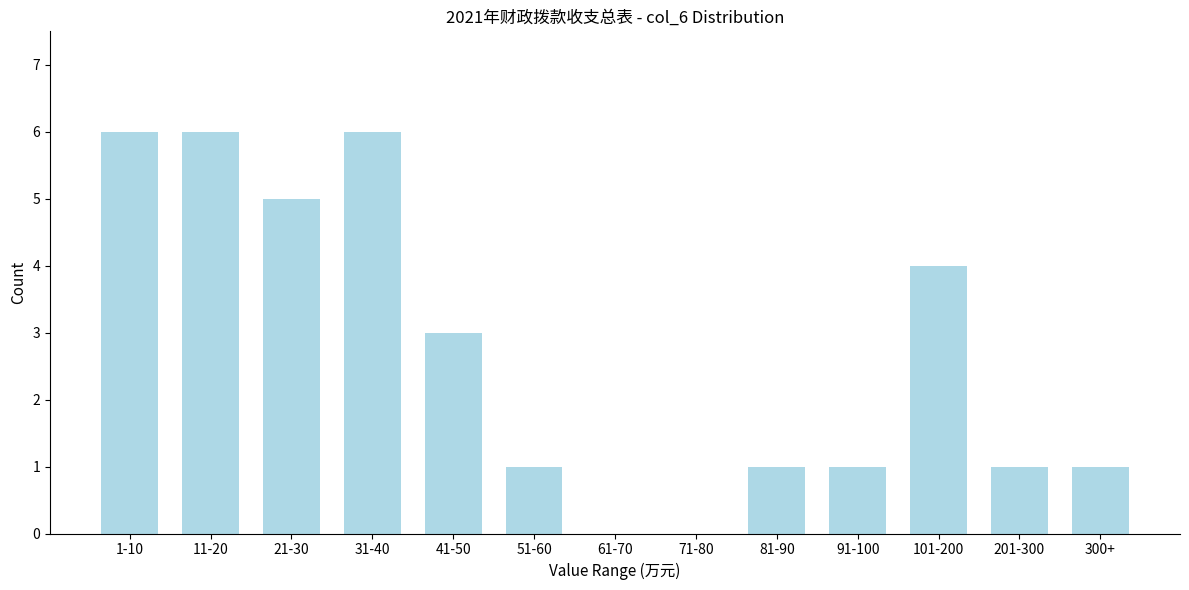

Reading left to right, extract all data points from this chart.

1-10=6	11-20=6	21-30=5	31-40=6	41-50=3	51-60=1	61-70=0	71-80=0	81-90=1	91-100=1	101-200=4	201-300=1	300+=1